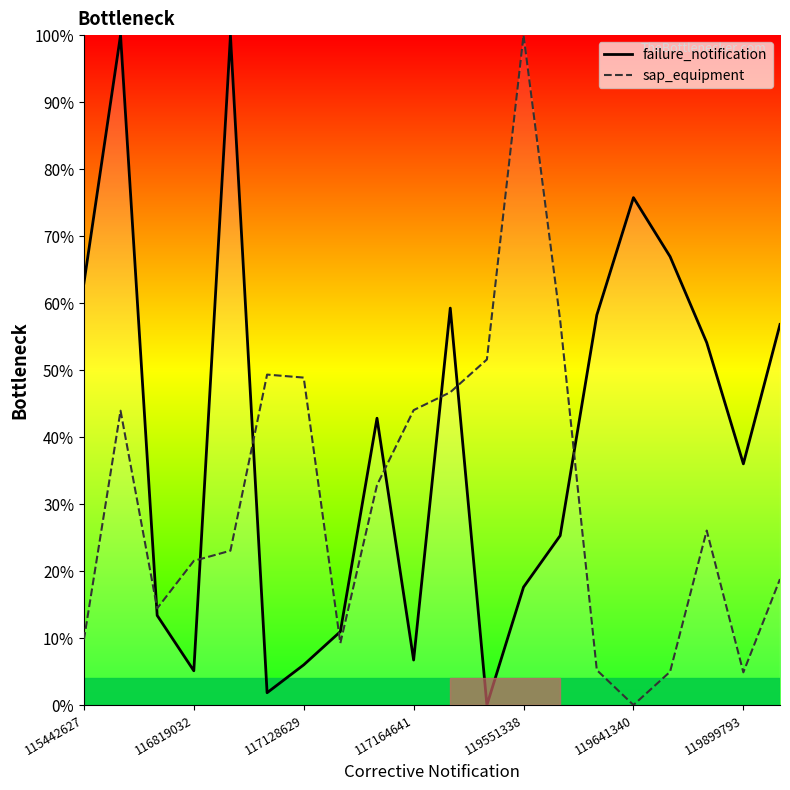

What is the difference between the maximum and minimum values in the failure_notification series?

1.0